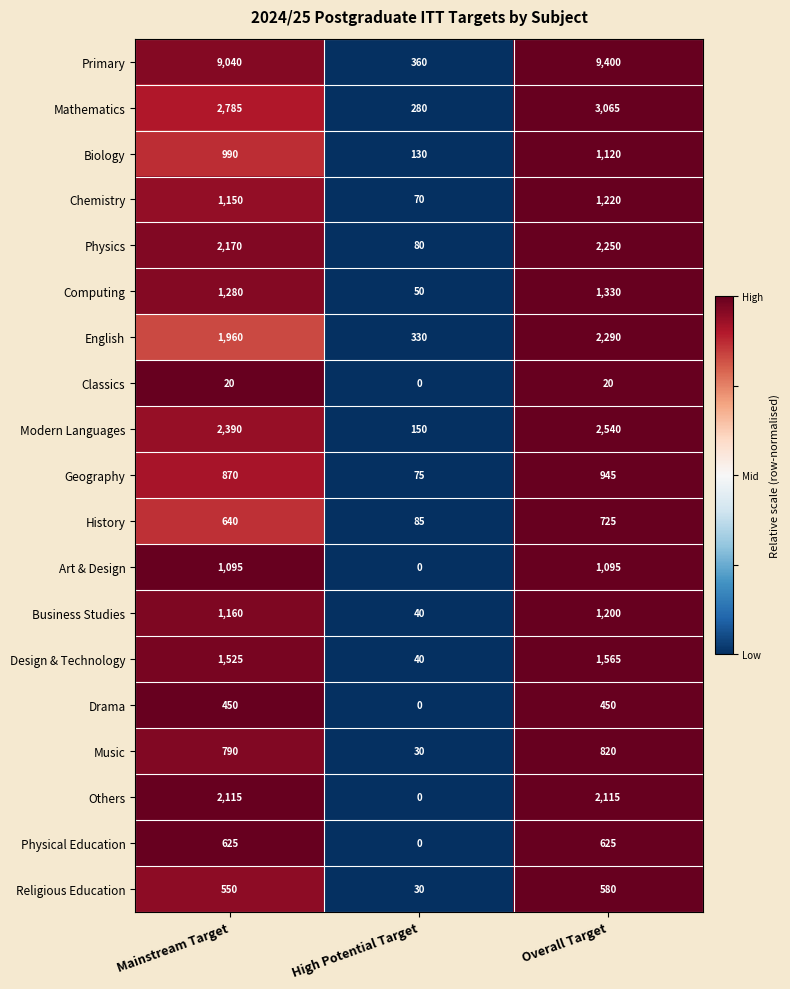

What is the spread (max minus min) of values at Mainstream Target?

9020